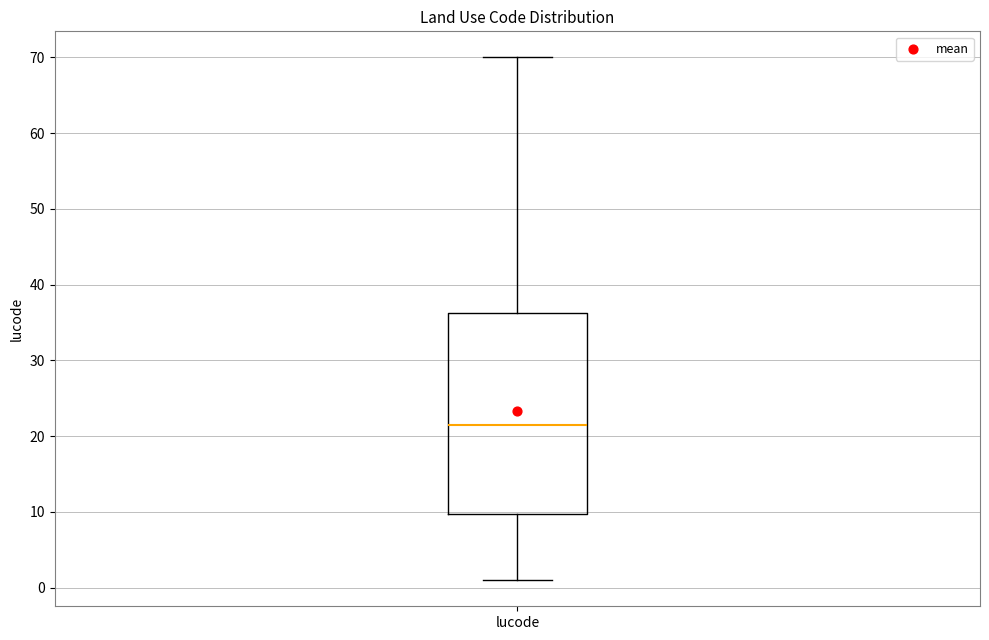

Transcribe this box plot: give where the median line is, the range the box spans, and where the two whiskers end, as read against the y-axis. The values are not printed on the chart, so give them approximately, as read against the axis.

median 22, box 10 to 36, whiskers 1 to 70